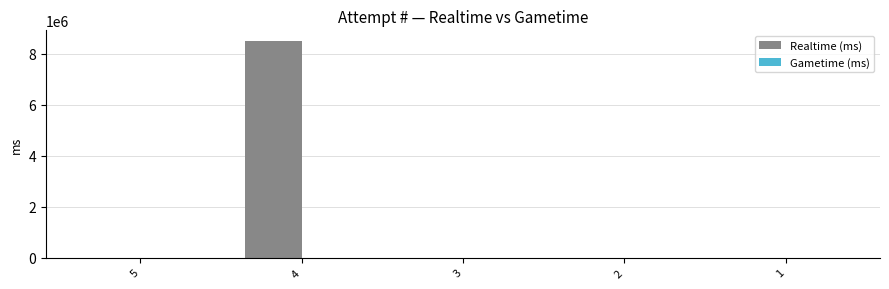

Is it true that the value at 2 is 0?

True